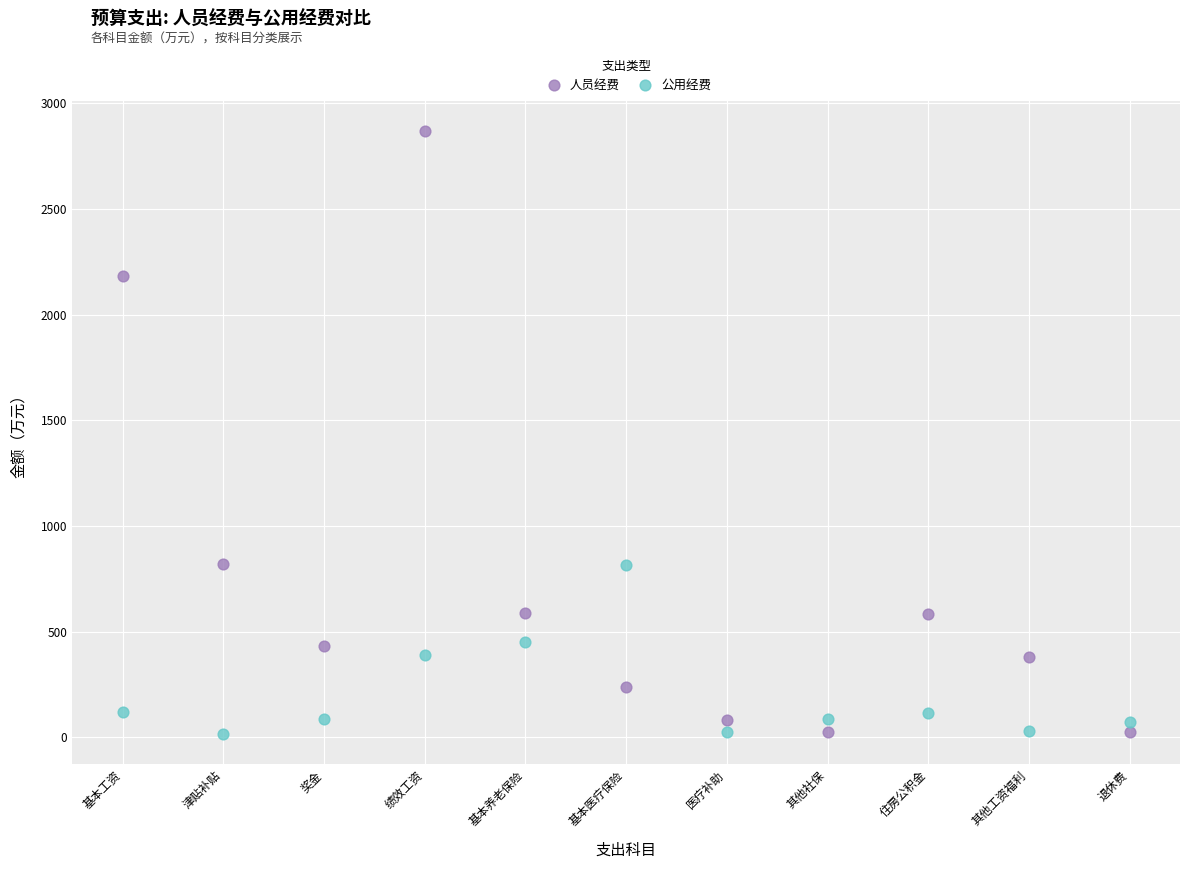

Which series has the widest spread of Y values?

人员经费